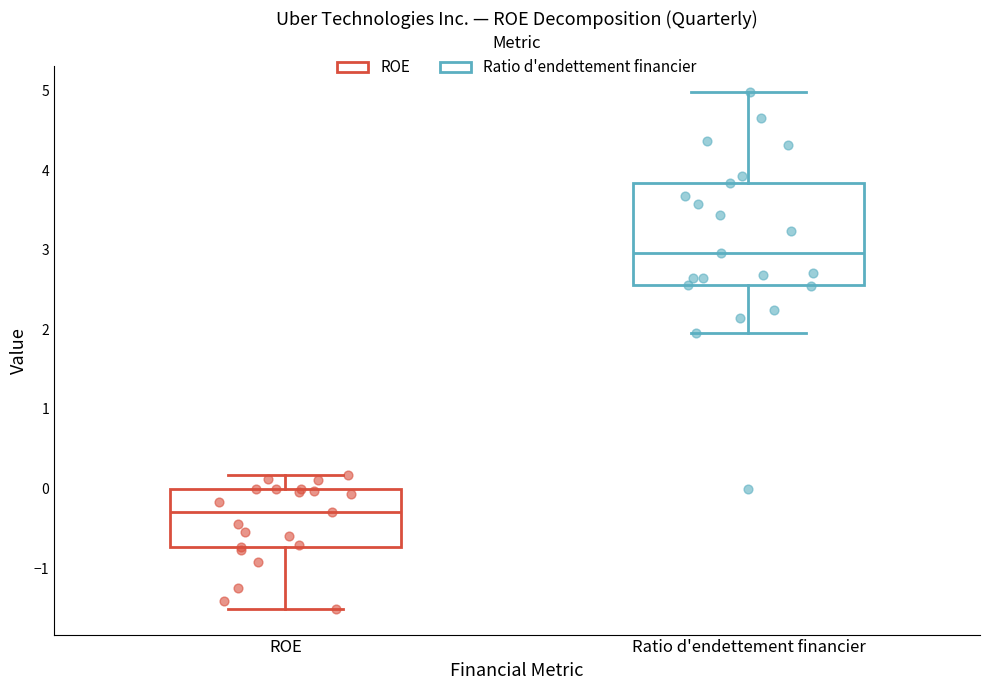

Reading left to right, read every box against the y-axis: the position of its median line, the range the box covers, and the ends of its whiskers. The values are not printed on the chart, so give them approximately, as read against the axis.

ROE: median -0.3, box -0.7 to 0.0, whiskers -1.5 to 0.2
Ratio d'endettement financier: median 3.0, box 2.6 to 3.8, whiskers 2.0 to 5.0